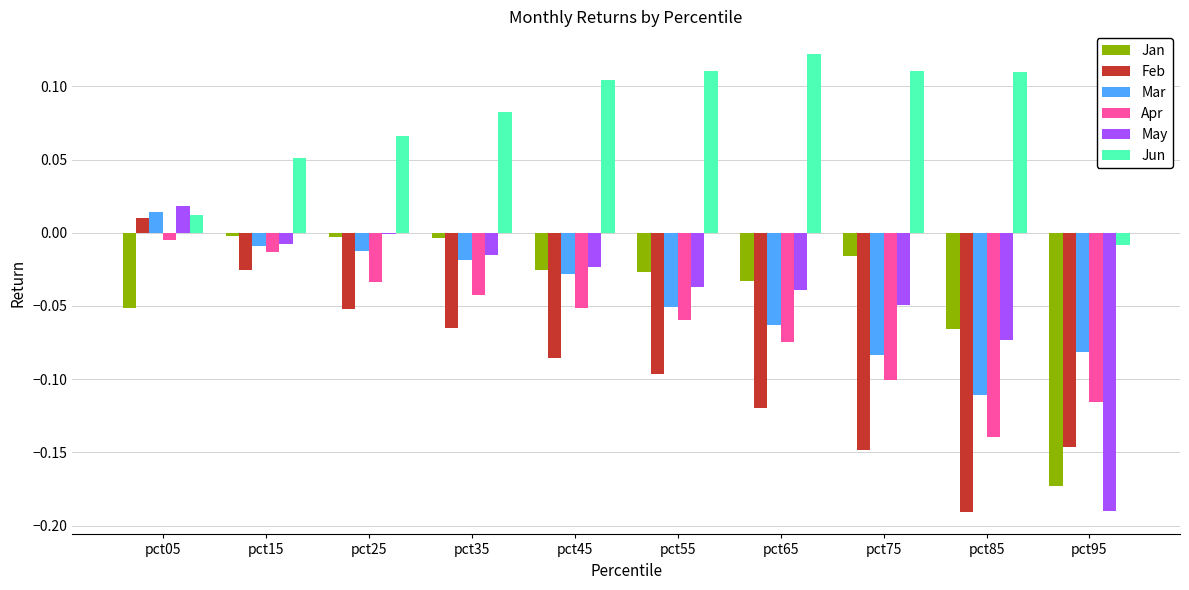

At which label does May first exceed 0?

pct05